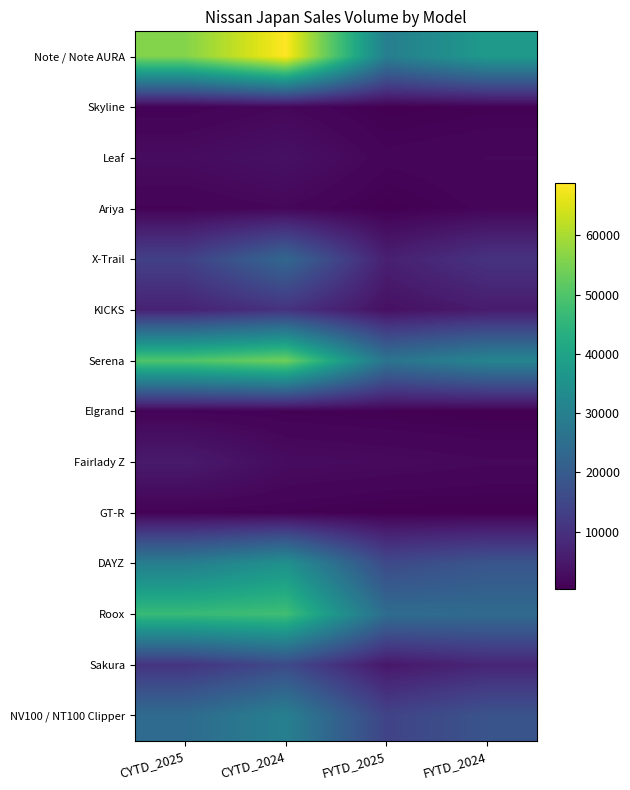

At how many categories does at least one series exceed 67149?

1